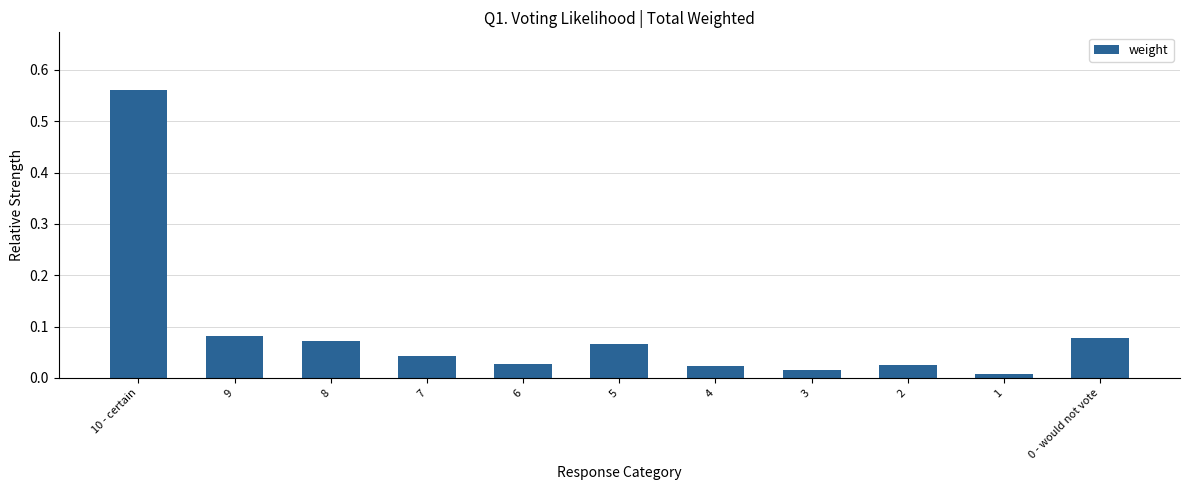

Which category has the lowest value across all series?

1